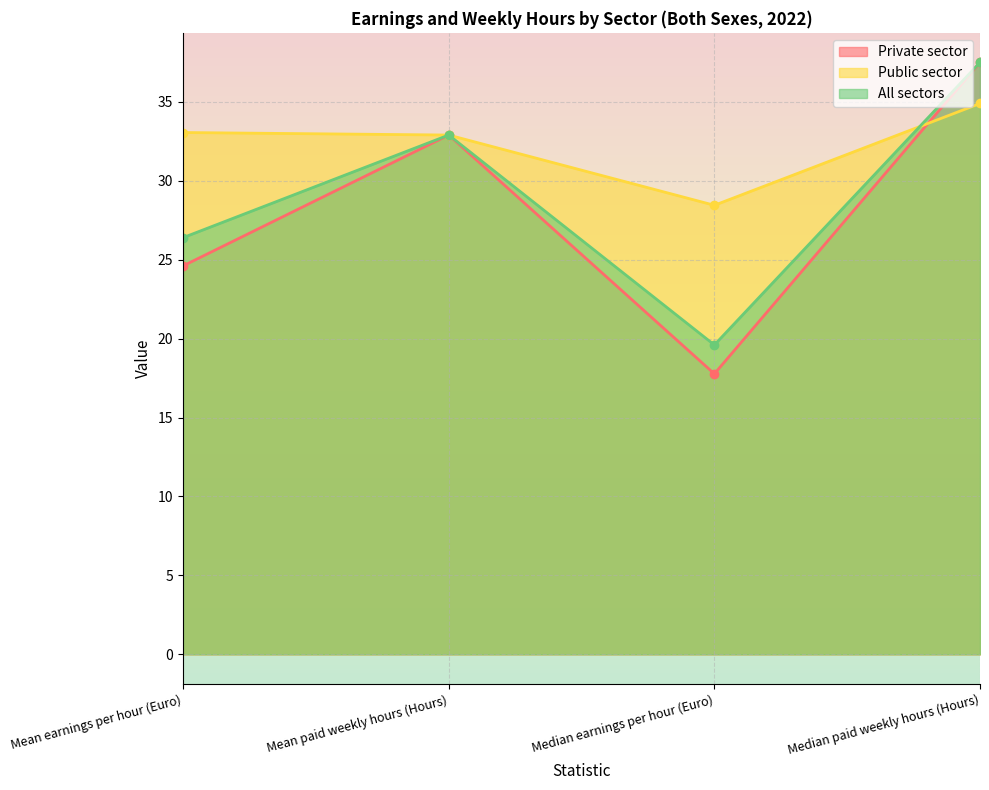

True or false: All sectors and Private sector cross at least once.

False